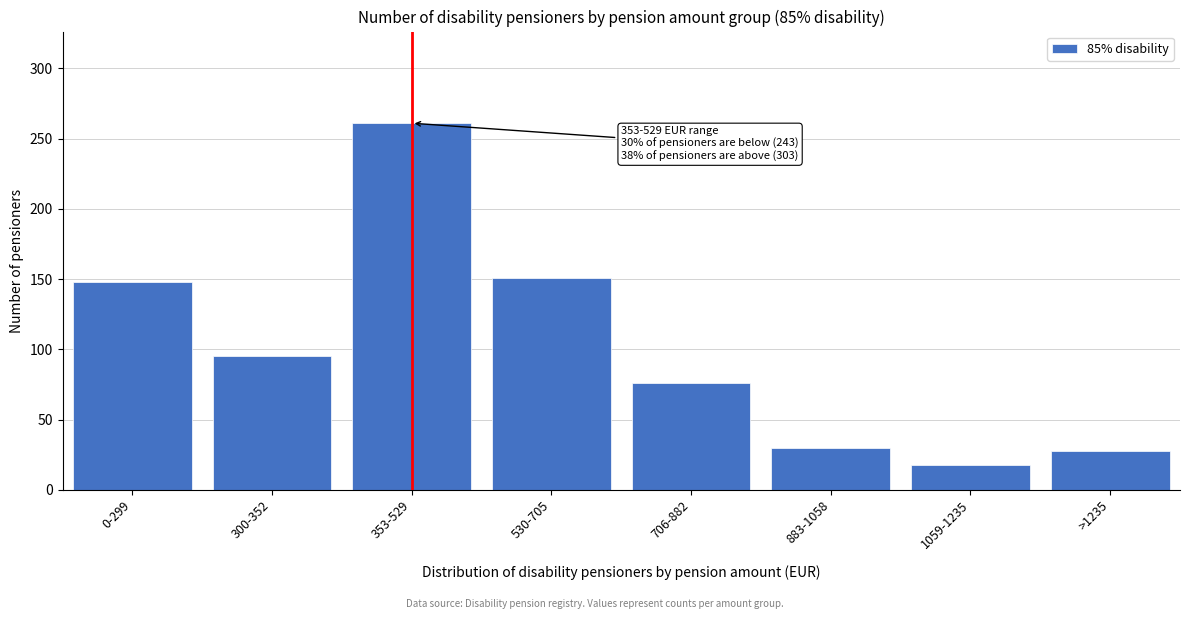

Reading right to left, list all the values displayed in this chart.

>1235=28	1059-1235=18	883-1058=30	706-882=76	530-705=151	353-529=261	300-352=95	0-299=148